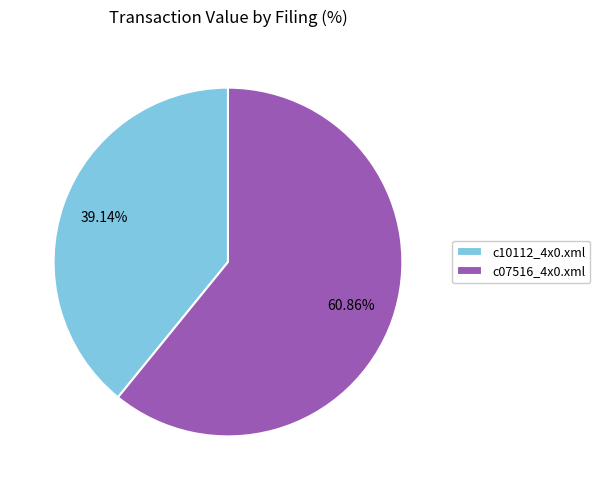

Which has a higher value, c10112_4x0.xml or c07516_4x0.xml?

c07516_4x0.xml